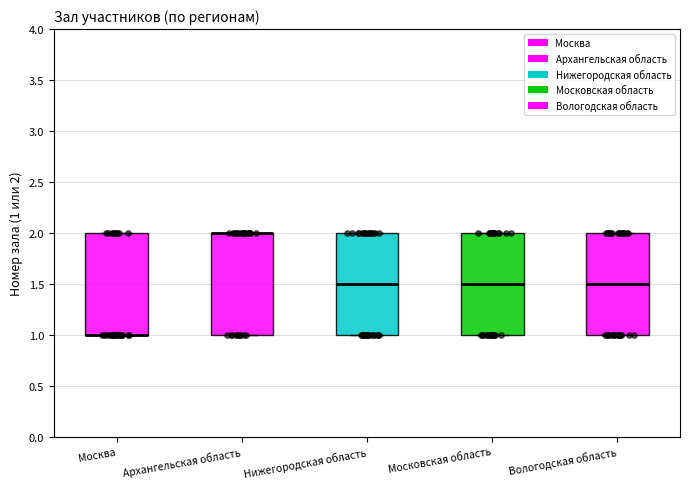

Where does the median line of the box for Московская область sit on the y-axis? The values are not printed on the chart, so give them approximately, as read against the axis.

1.5